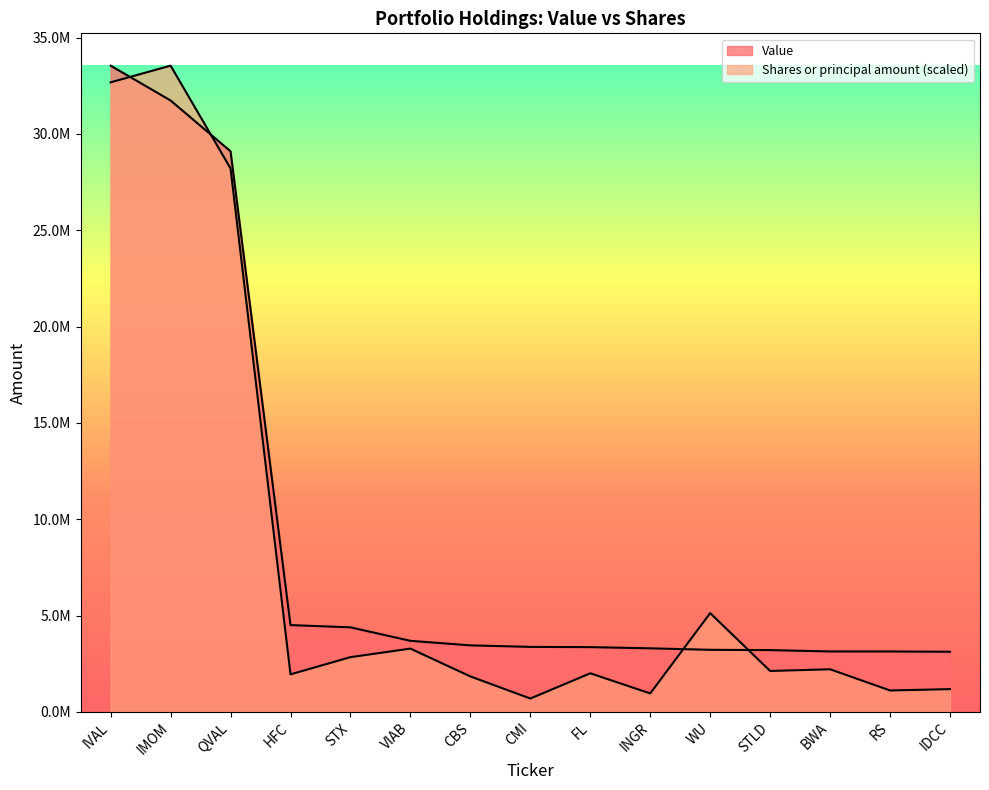

Which series ends up on top after the final intersection of Shares or principal amount and Value?

Value